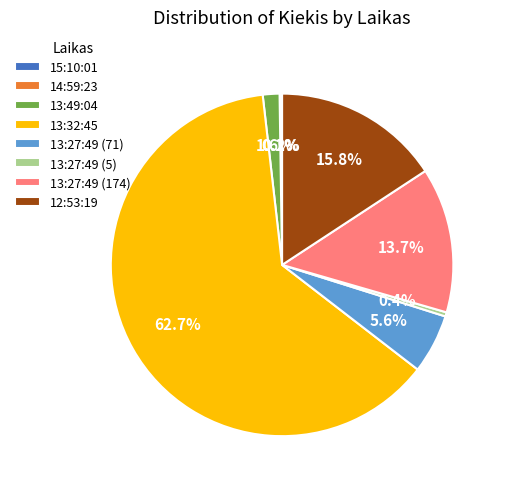

Which category has the biggest portion of the pie?

13:32:45